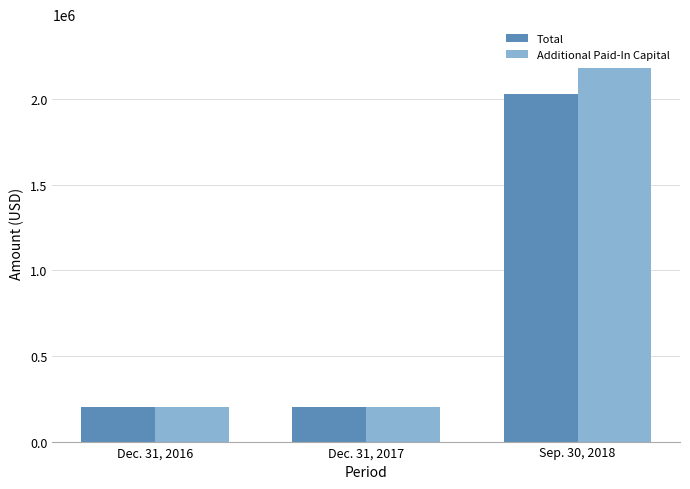

How many groups of bars are there?

3